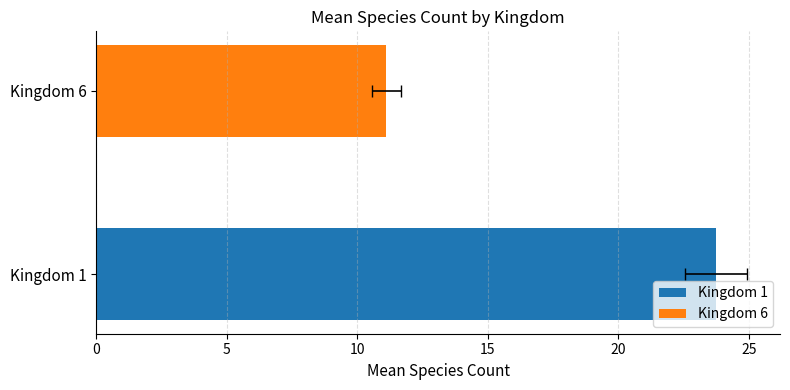

Is it true that the value at 5 is 11.1?

True